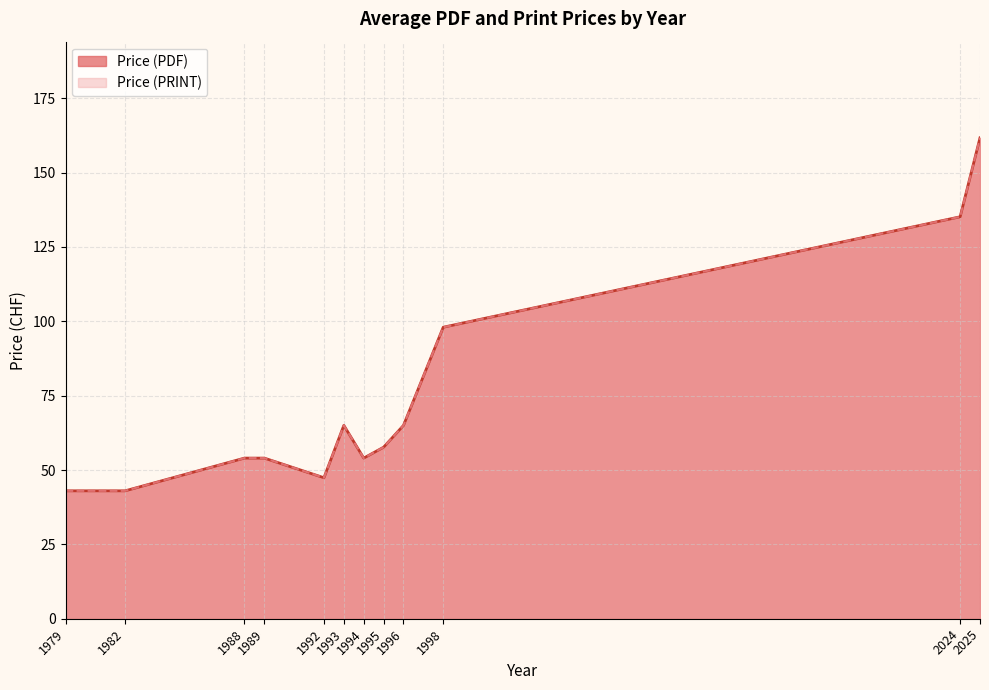

True or false: Price (PDF) and Price (PRINT) intersect in this chart.

False